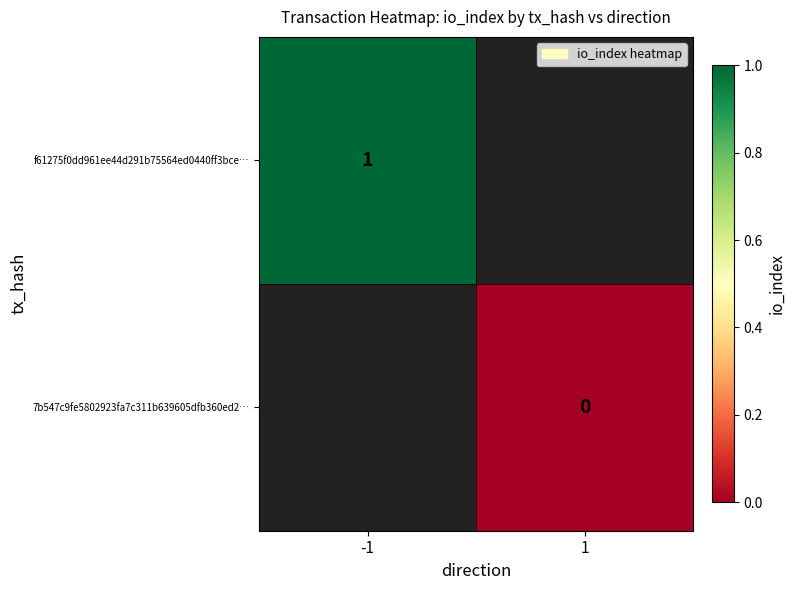

The value of f61275f0dd961ee44d291b75564ed0440ff3bce… at -1 is 1. True or false?

True